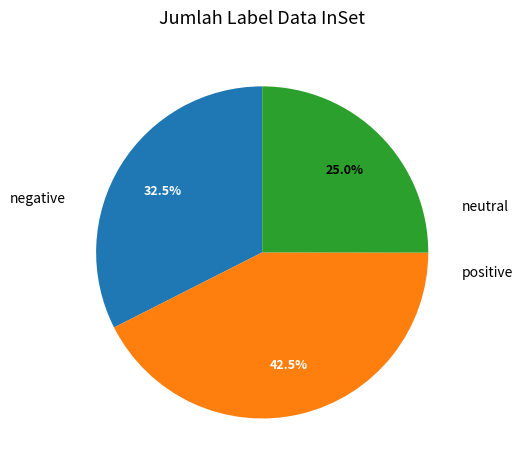

Is there any slice that represents more than half of the pie?

No